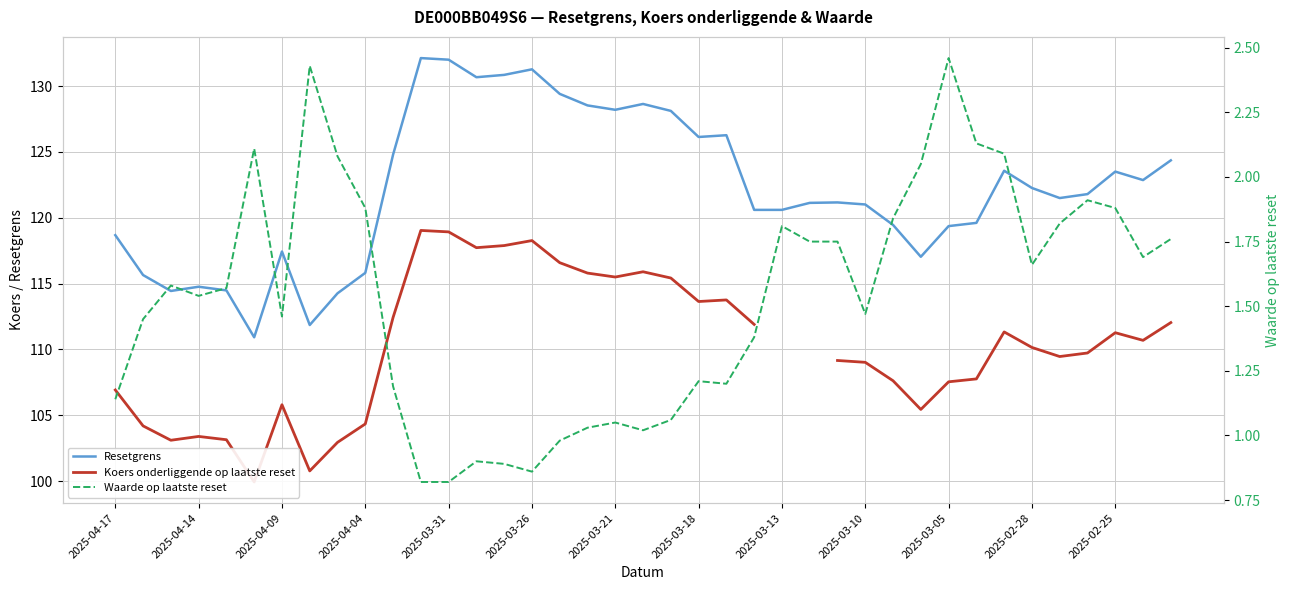

The Resetgrens series shows 223.0 at 19. True or false?

False